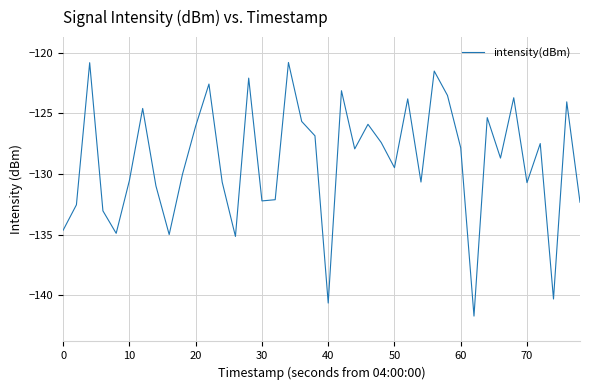

What is the greatest value displayed?

-120.8